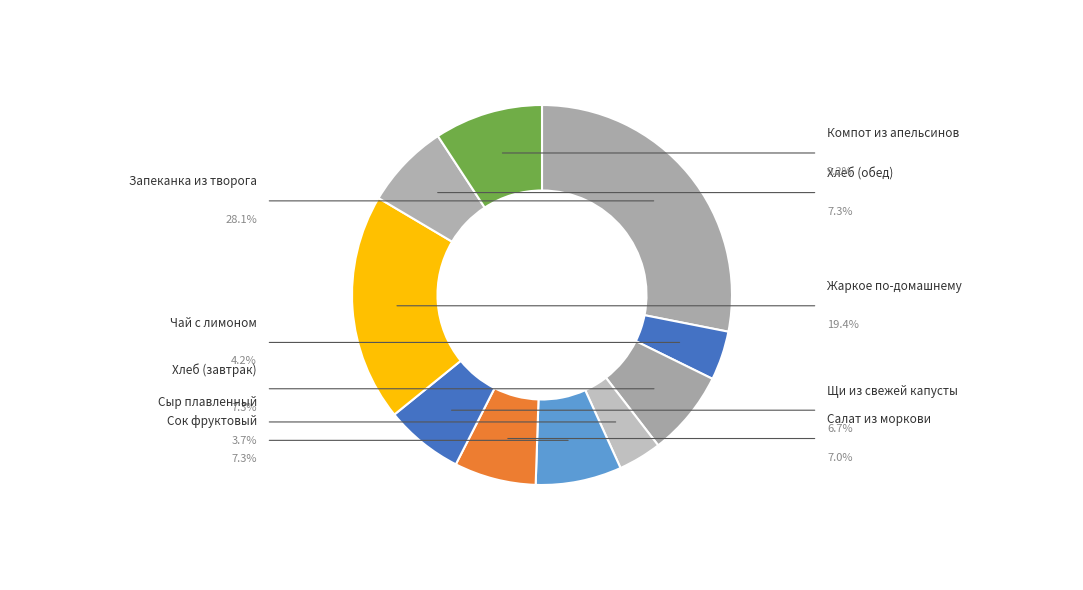

What portion of the pie excludes Сок фруктовый?

92.7%